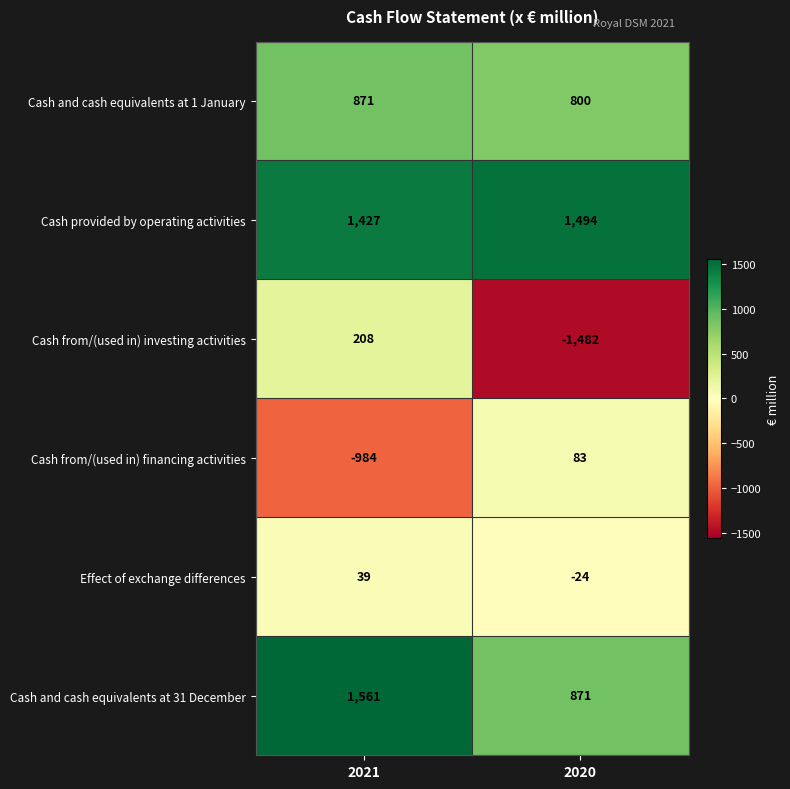

What is the sum of all Cash provided by operating activities values?

2921